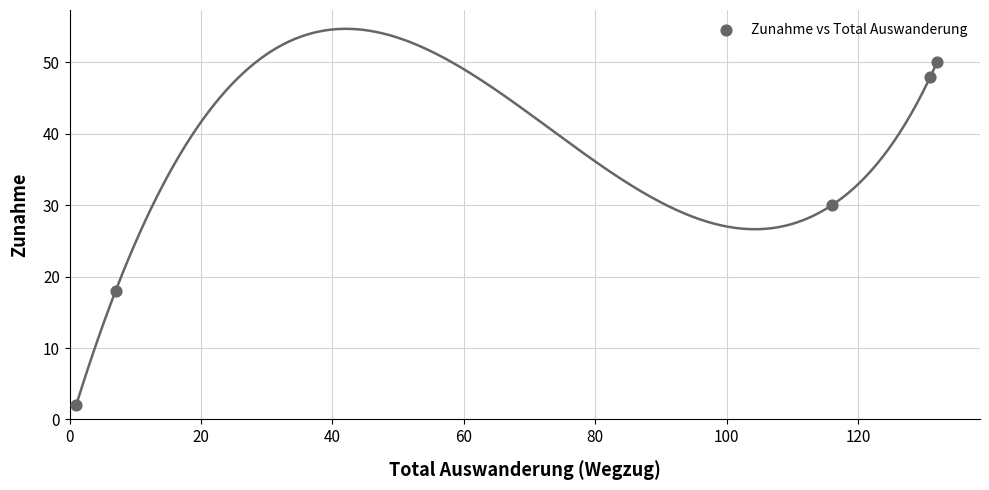

What is the average Y value?

30